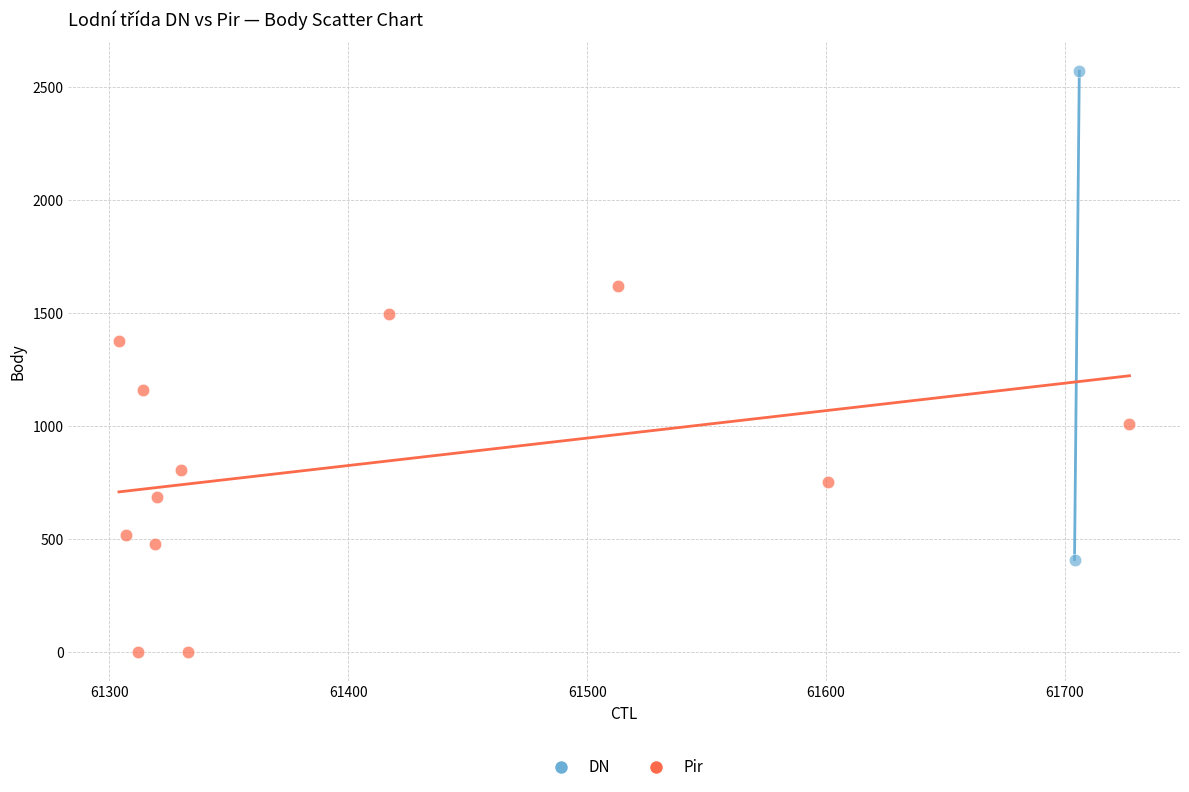

What are all the series names shown in the legend?

DN, Pir